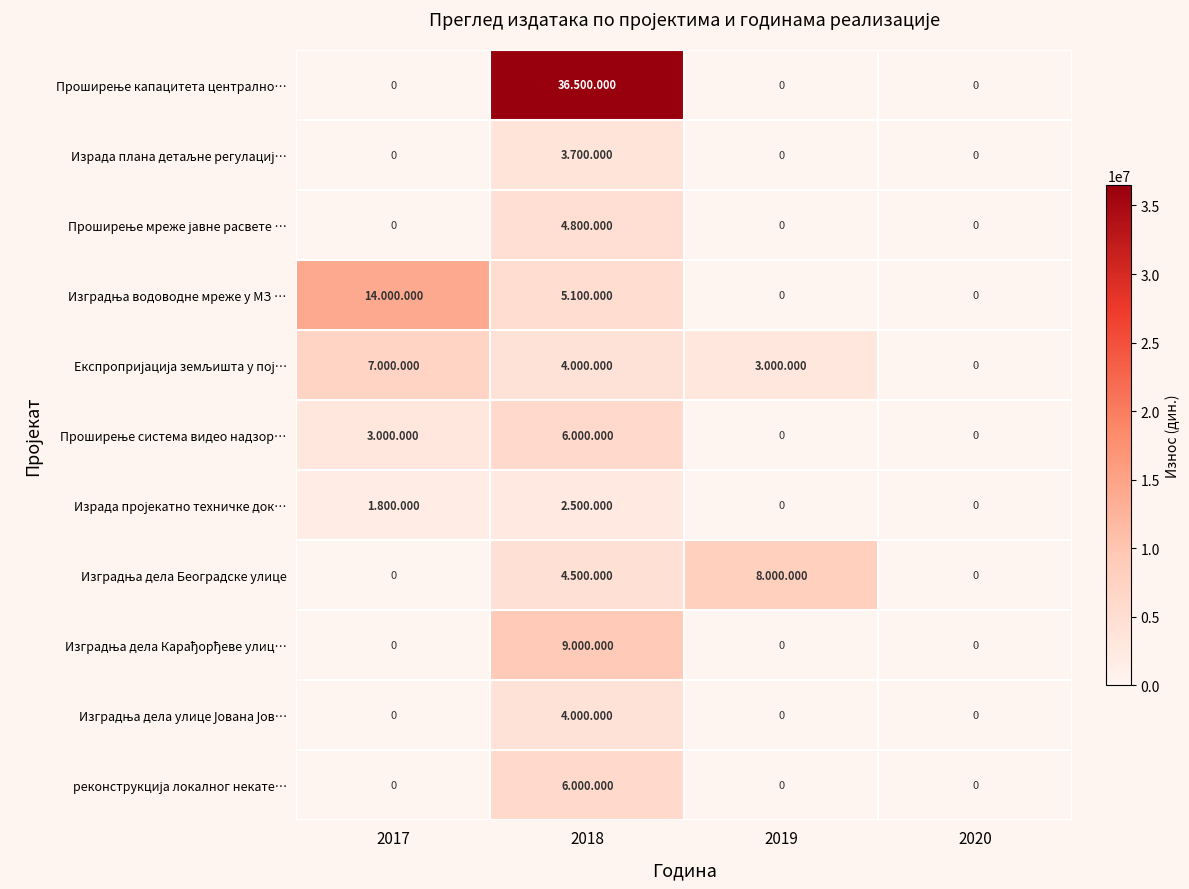

How many values in the Проширење мреже јавне расвете … series exceed 0?

1